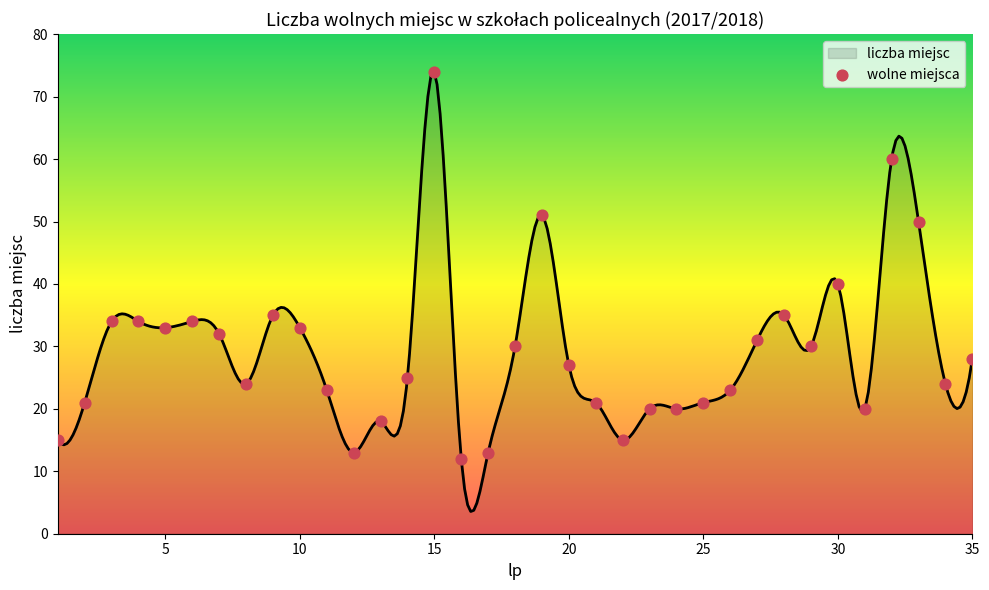

What is the lowest value of the liczba miejsc series?

3.6